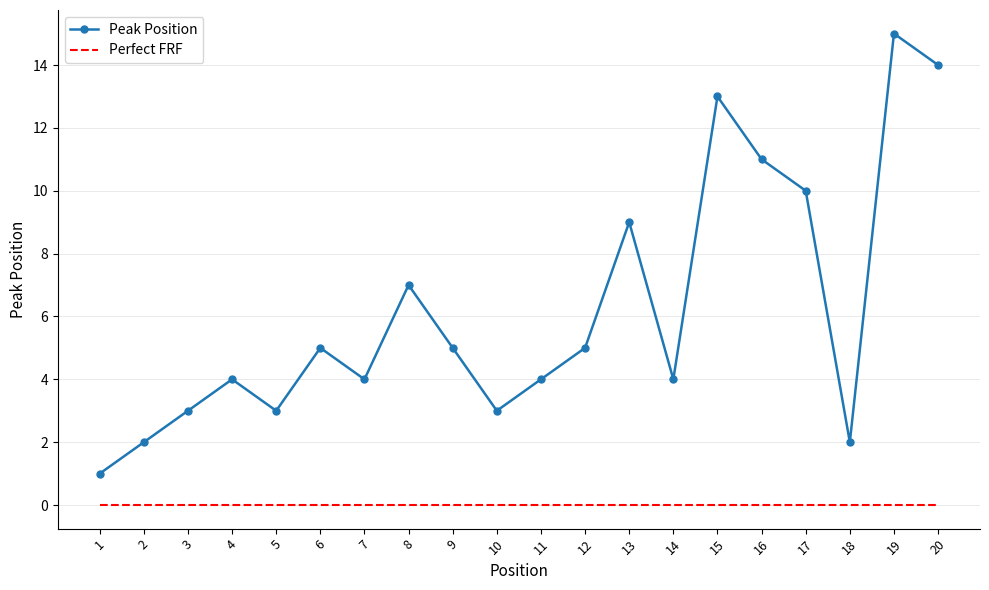

Between 1 and 20, which series saw the biggest shift?

Peak Position